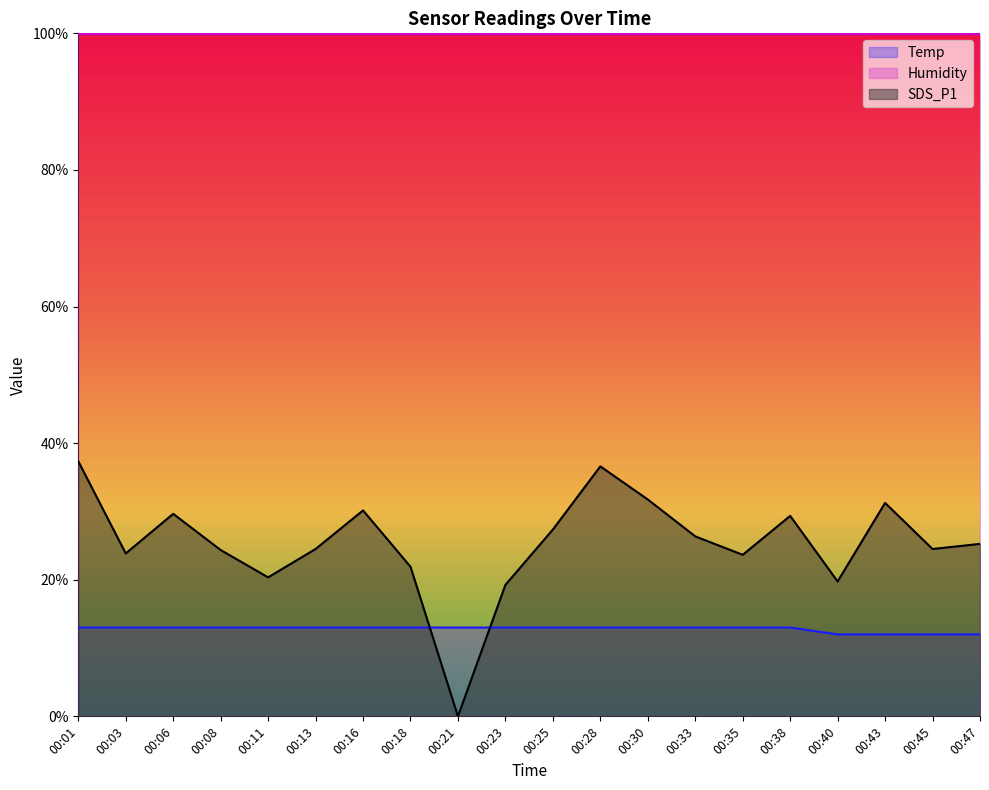

Reading right to left, list all the values displayed in this chart.

Temp: 00:47=12.0	00:45=12.0	00:43=12.0	00:40=12.0	00:38=13.0	00:35=13.0	00:33=13.0	00:30=13.0	00:28=13.0	00:25=13.0	00:23=13.0	00:21=13.0	00:18=13.0	00:16=13.0	00:13=13.0	00:11=13.0	00:08=13.0	00:06=13.0	00:03=13.0	00:01=13.0
SDS_P1: 00:47=25.2	00:45=24.5	00:43=31.2	00:40=19.8	00:38=29.4	00:35=23.7	00:33=26.3	00:30=31.8	00:28=36.6	00:25=27.3	00:23=19.2	00:21=0.0	00:18=21.9	00:16=30.2	00:13=24.5	00:11=20.4	00:08=24.4	00:06=29.6	00:03=23.8	00:01=37.4